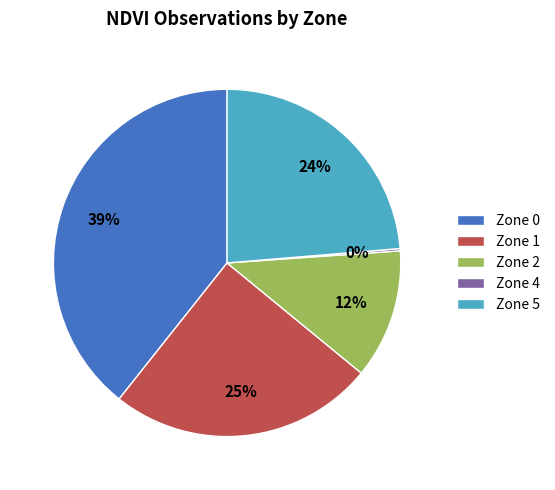

To the nearest percent, what is the average slice percentage?

20%